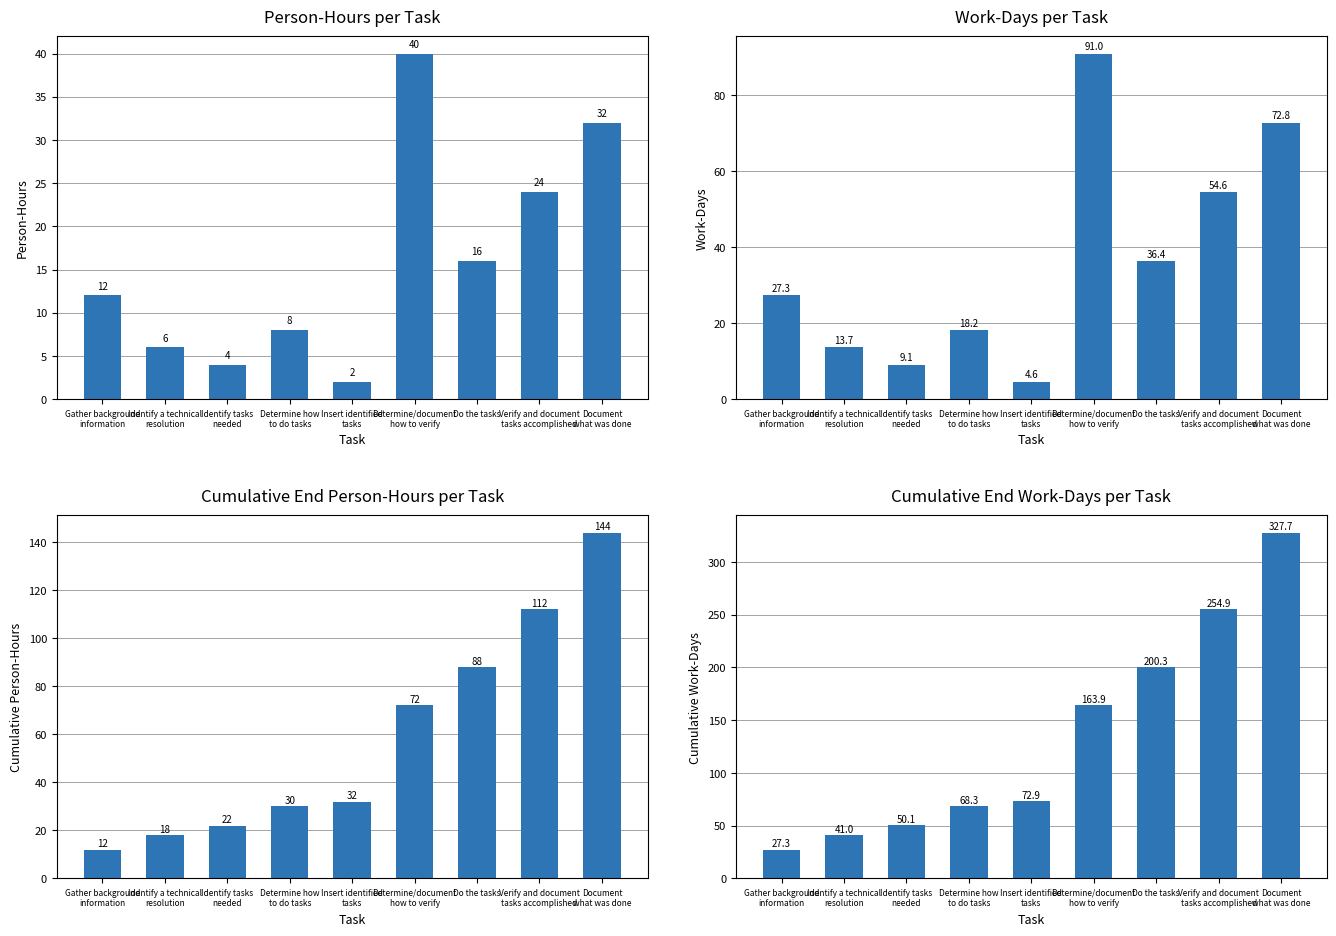

What is the difference between the Cumulative End Work-Days values at Insert identified
tasks and Determine/document
how to verify?

91.0